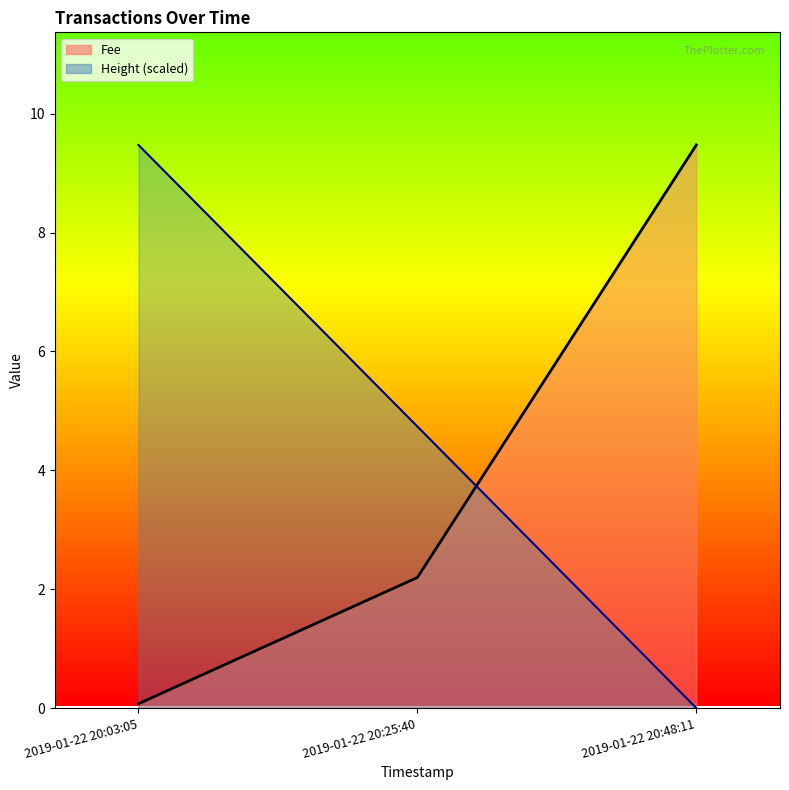

What is the value of the Height point at the 1st from the left?

9.5